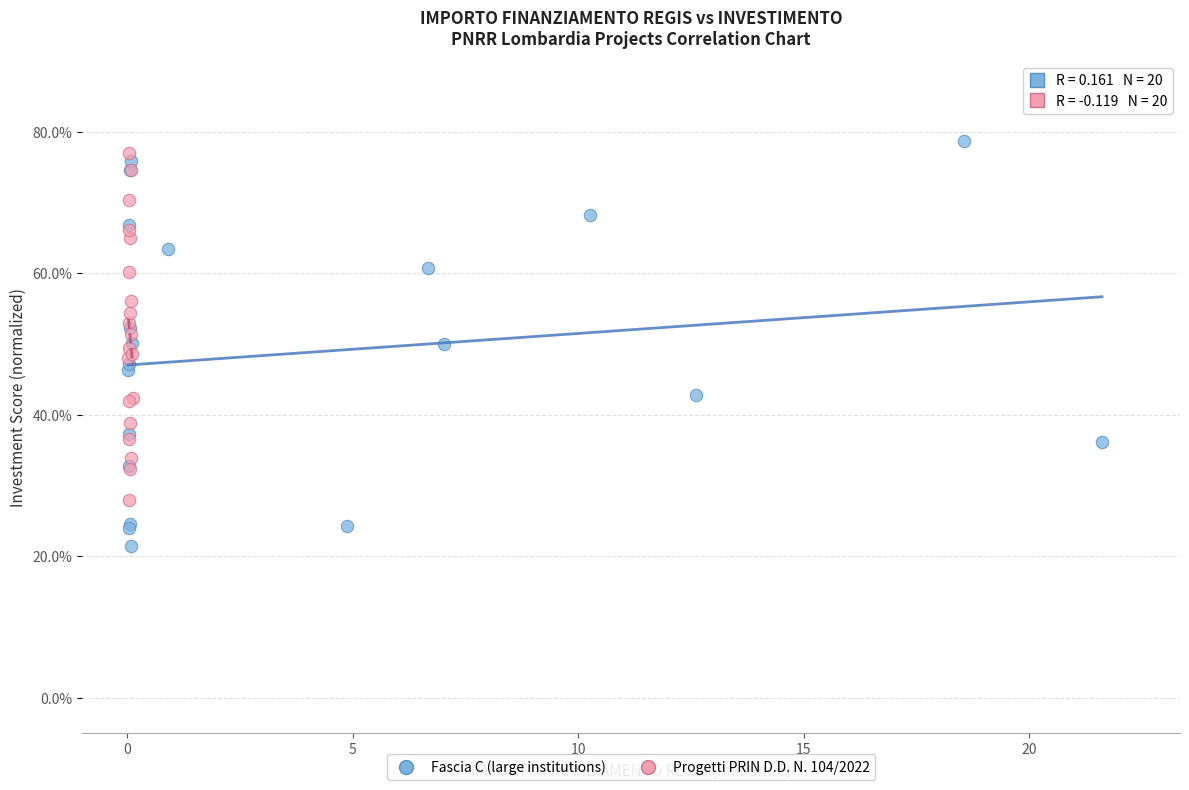

Which series contains the lowest Y value?

Fascia C (large institutions)